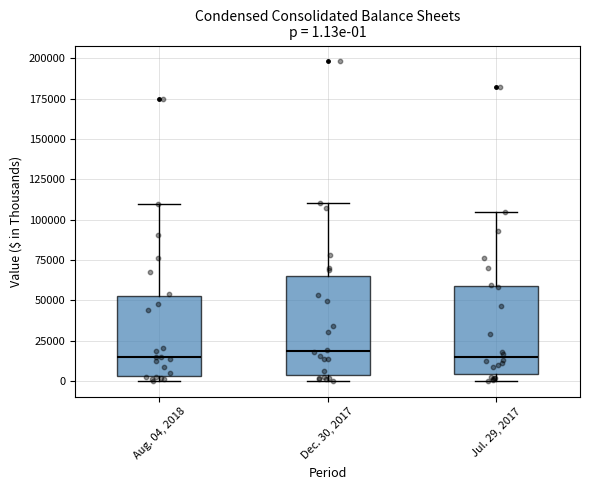

Which box is the tallest, from its lower edge to its upper edge?

Dec. 30, 2017